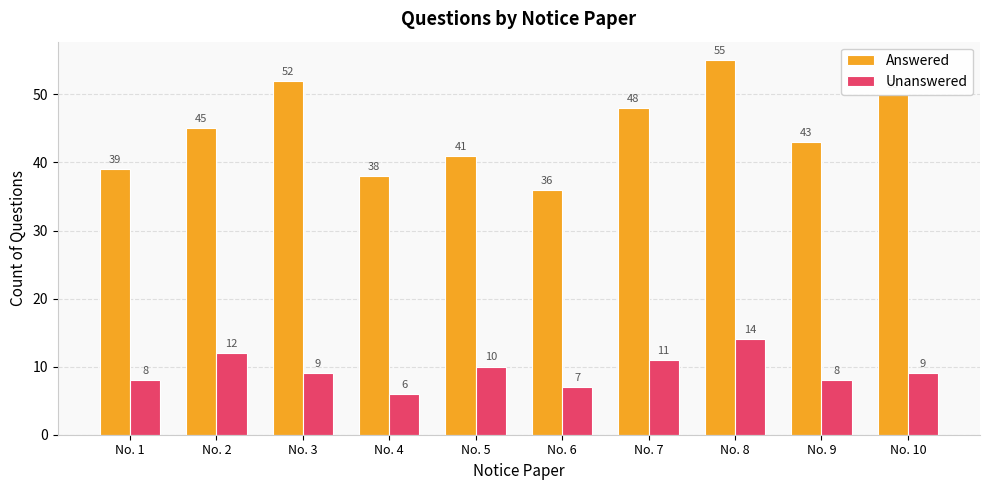

True or false: Answered has a value of 52 at No. 3.

True